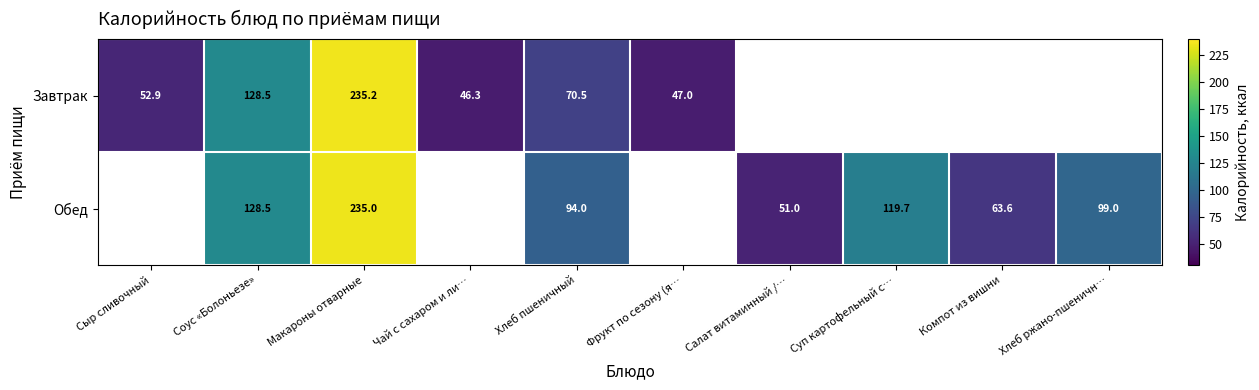

What is the difference between the highest and lowest values at Макароны отварные?

0.2